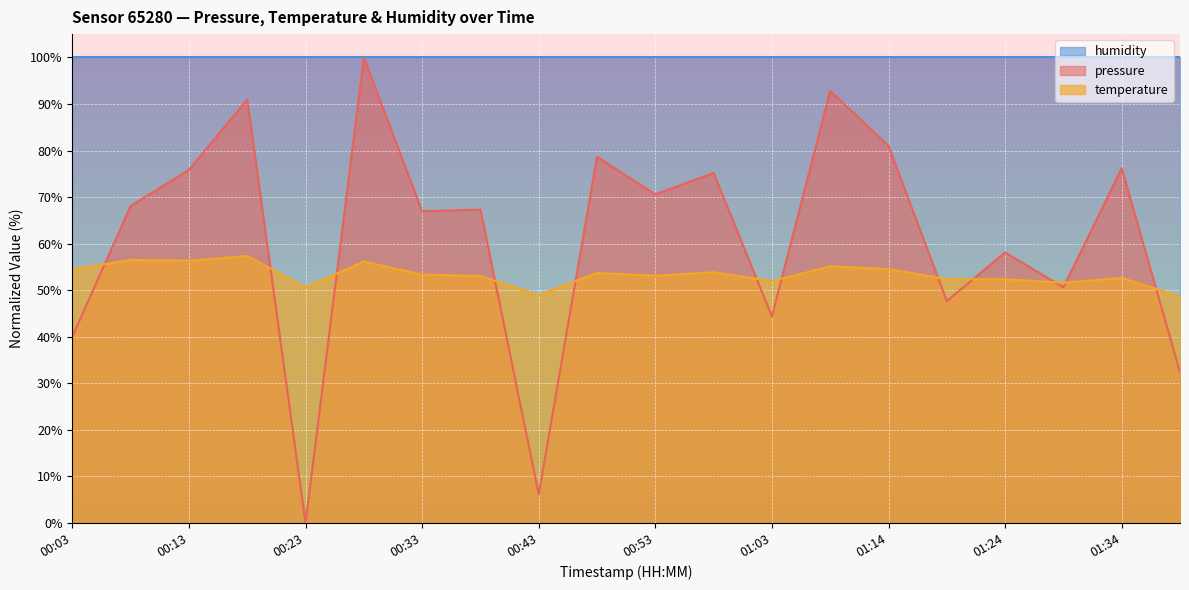

What is the difference between the temperature values at 00:23 and 00:43?

1.7